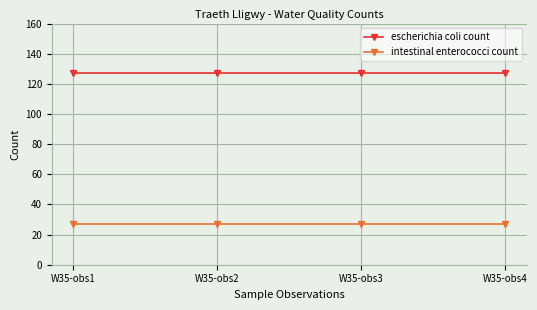

True or false: intestinal enterococci count has a value of 43 at W35-obs2.

False